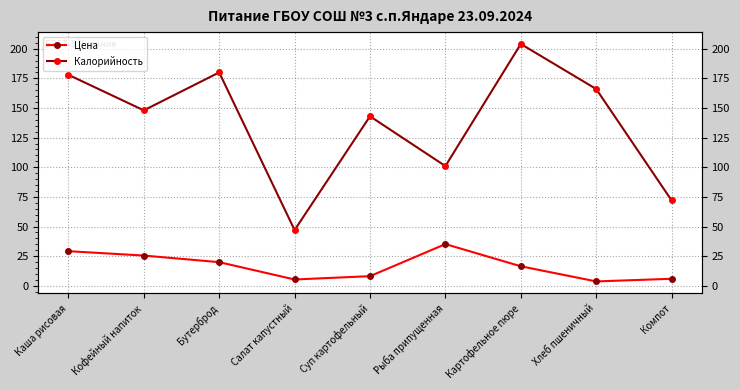

At which label does Калорийность reach its peak?

Картофельное пюре